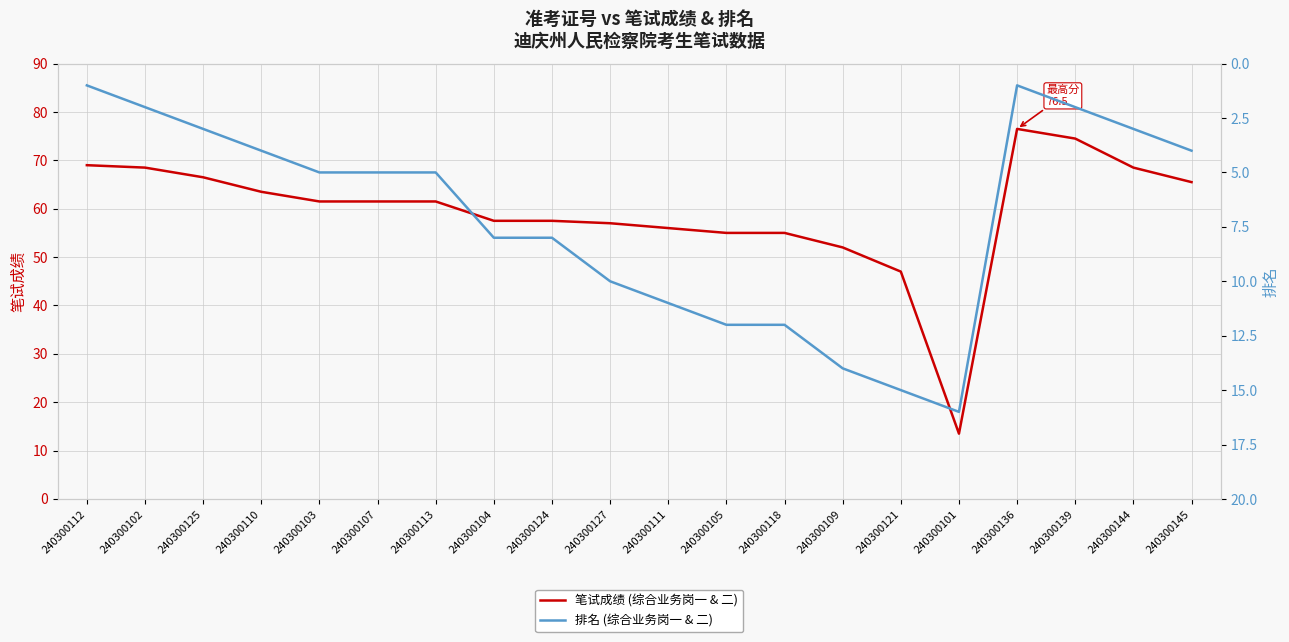

How many interior local peaks does the 排名 (综合业务岗一 & 二) series have?

1